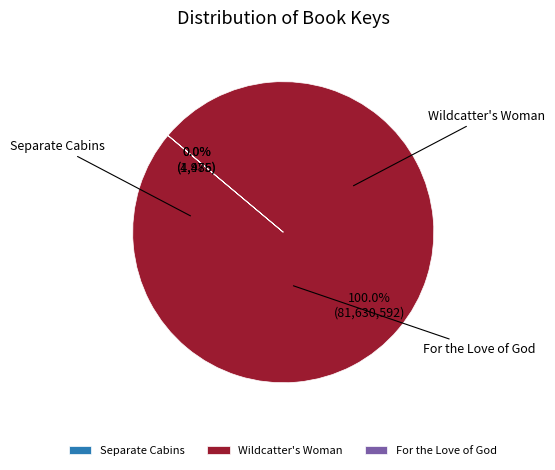

What is the largest slice in the pie chart?

Wildcatter's Woman